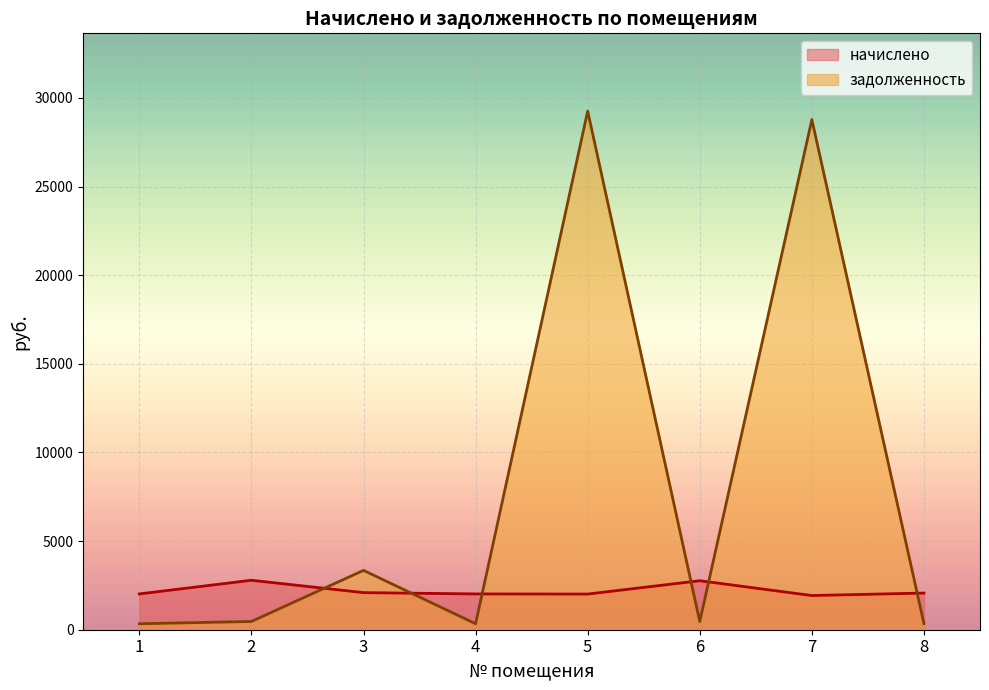

What is the average value of the задолженность series?

7915.8